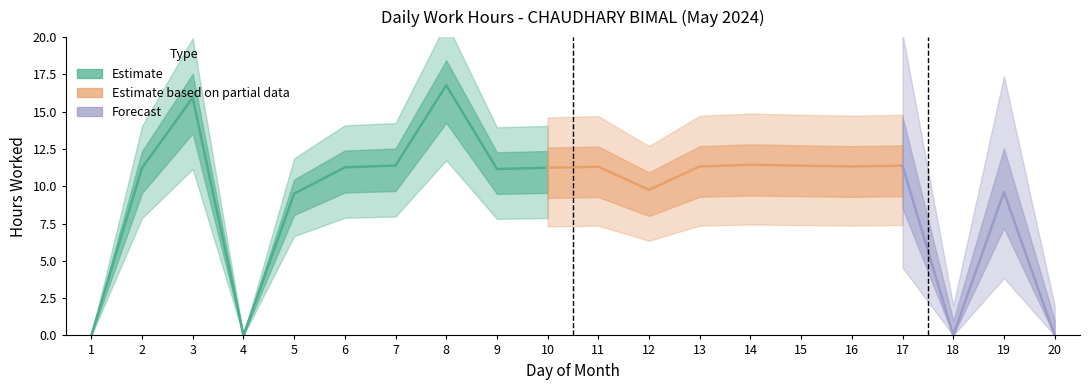

Reading left to right, transcribe all the data shown in this chart.

0.0	11.2	15.9	0.0	9.5	11.3	11.4	16.8	11.2	11.2	11.3	9.8	11.3	11.4	11.4	11.3	11.4	0.0	9.6	0.0